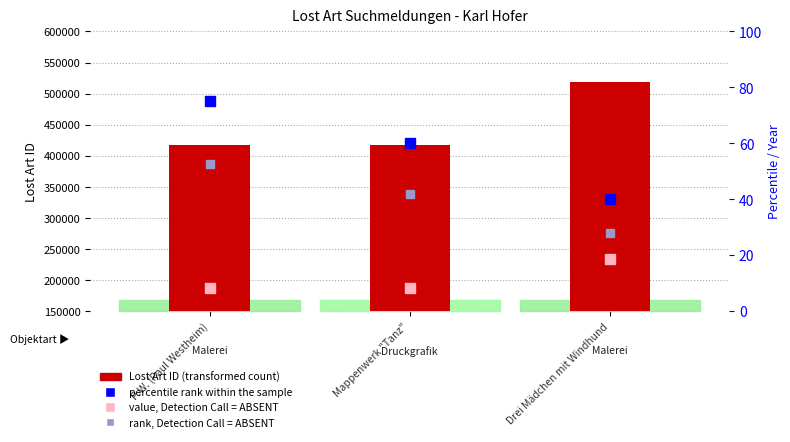

Rank the categories by Lost Art ID (transformed count) value from highest to lowest.

Drei Mädchen mit Windhund, Mappenwerk "Tanz", P.W. (Paul Westheim)